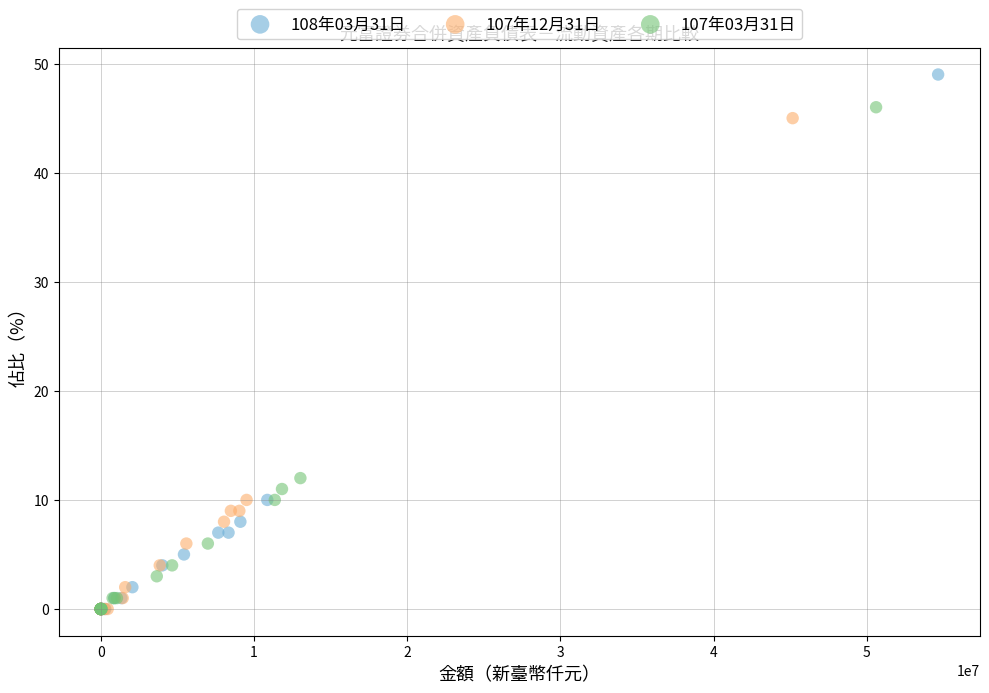

Which series has the widest spread of Y values?

108年03月31日